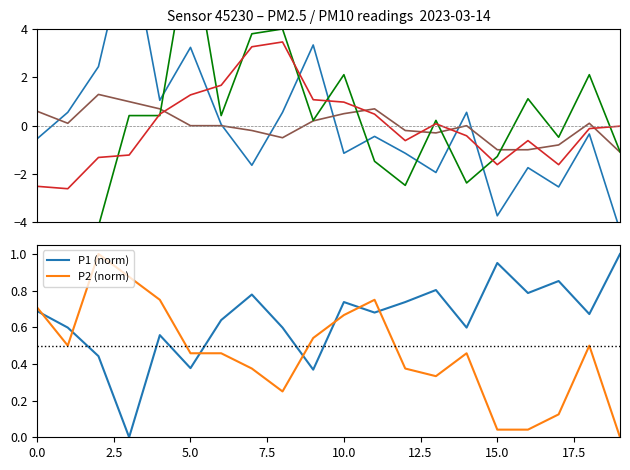

Reading left to right, what are all the values shown in this chart?

P1 early: -0.5	0.6	2.5	7.8	1.1	3.2	0.1	-1.7	0.6	3.3	-1.2	-0.4	-1.2	-1.9	0.6	-3.8	-1.8	-2.5	-0.3	-4.3
P2 early: 0.6	0.1	1.3	1.0	0.7	-0.0	-0.0	-0.2	-0.5	0.2	0.5	0.7	-0.2	-0.3	-0.0	-1.0	-1.0	-0.8	0.1	-1.1
P1 late: -5.2	-4.2	-4.2	0.4	0.4	7.9	0.4	3.8	4.0	0.2	2.1	-1.5	-2.5	0.2	-2.4	-1.3	1.1	-0.5	2.1	-1.1
P2 late: -2.5	-2.6	-1.3	-1.2	0.5	1.3	1.7	3.3	3.5	1.1	1.0	0.5	-0.6	0.1	-0.4	-1.6	-0.6	-1.6	-0.1	-0.0
P1 (norm): 0.7	0.6	0.4	0.0	0.6	0.4	0.6	0.8	0.6	0.4	0.7	0.7	0.7	0.8	0.6	1.0	0.8	0.9	0.7	1.0
P2 (norm): 0.7	0.5	1.0	0.9	0.8	0.5	0.5	0.4	0.3	0.5	0.7	0.8	0.4	0.3	0.5	0.0	0.0	0.1	0.5	0.0